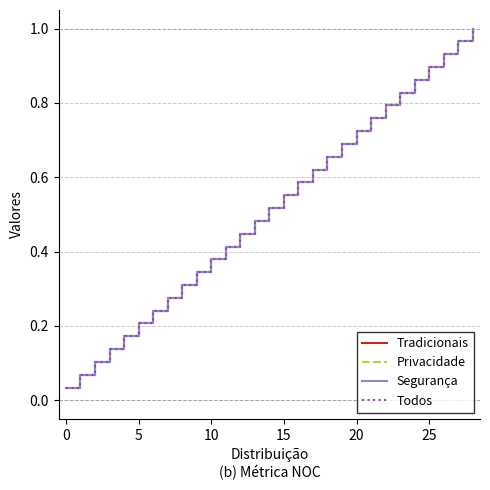

Is this an area chart (filled region under the line)?

No